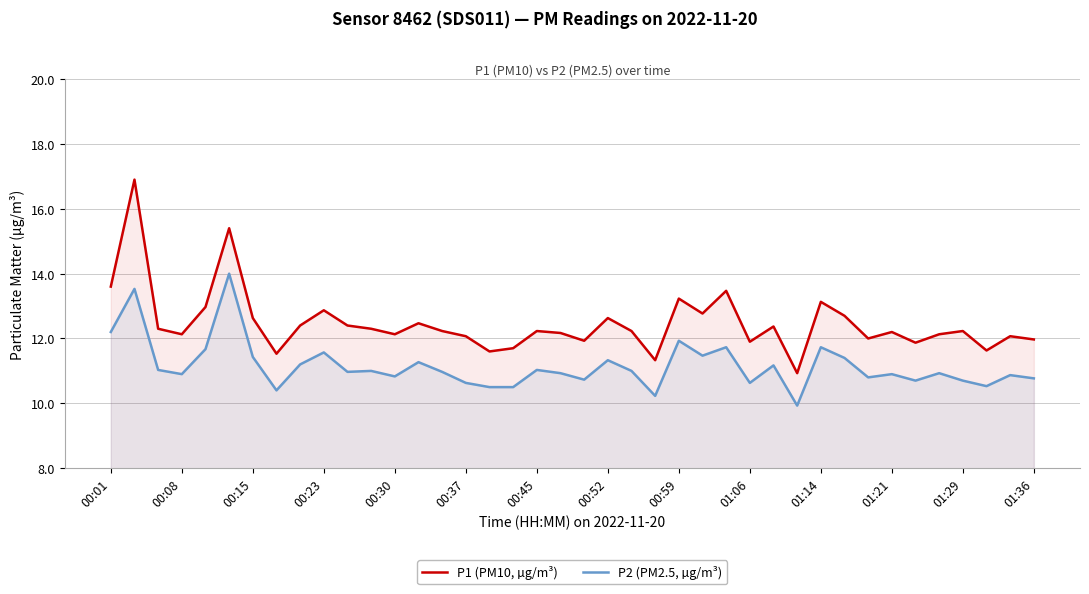

Rank the series by their average value, from highest to lowest.

P1 (PM10, µg/m³), P2 (PM2.5, µg/m³)